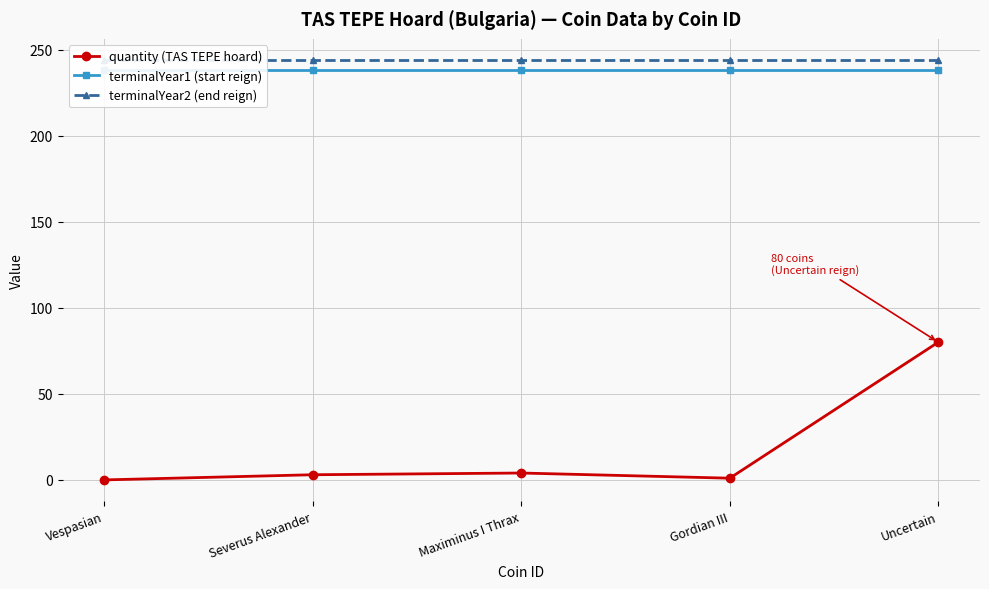

What is the maximum value for quantity (TAS TEPE hoard)?

80